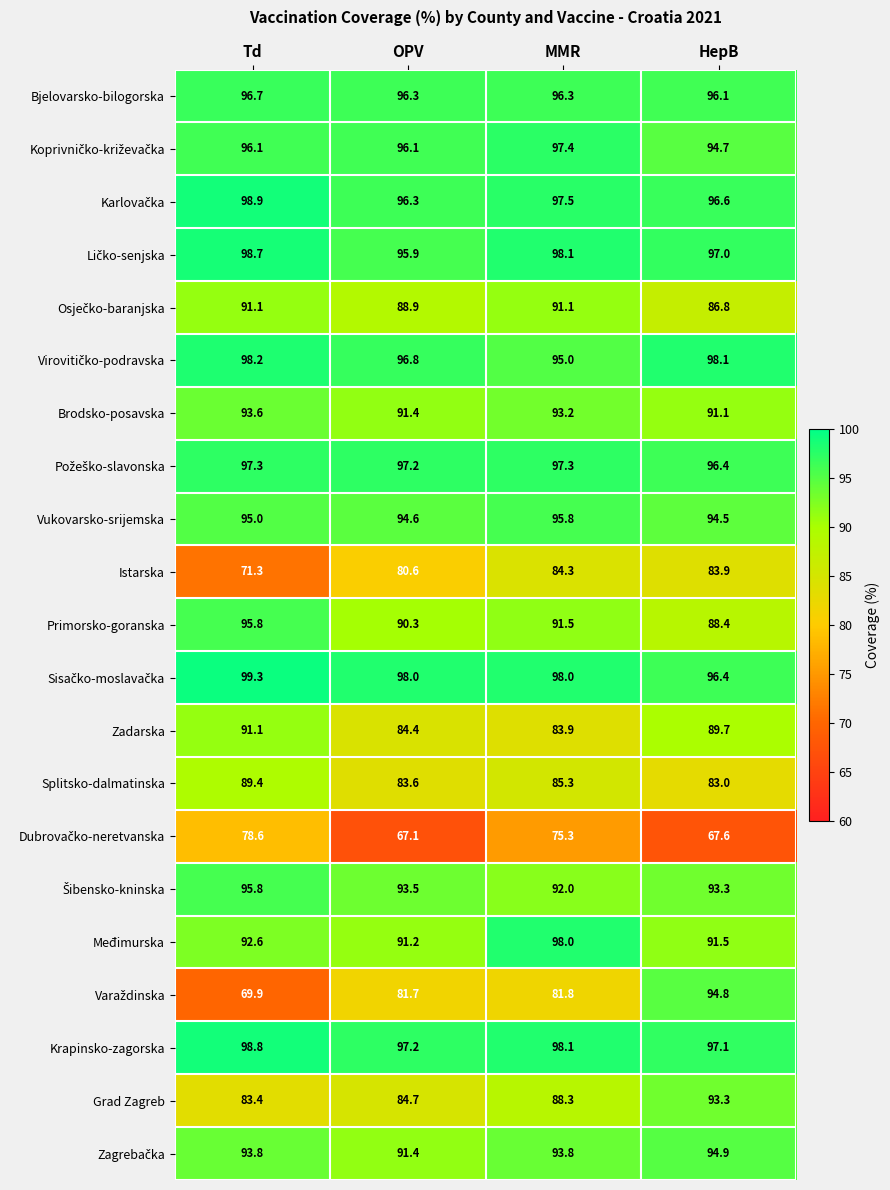

What is the average value of the Primorsko-goranska series?

91.5